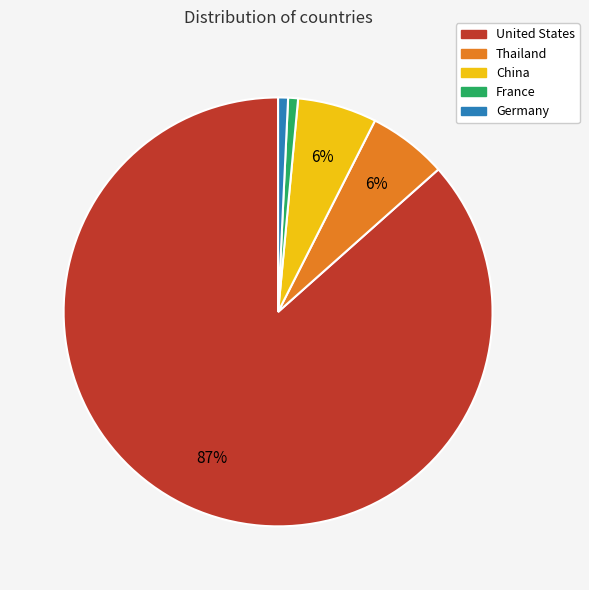

Does Germany represent more than half of the total?

No